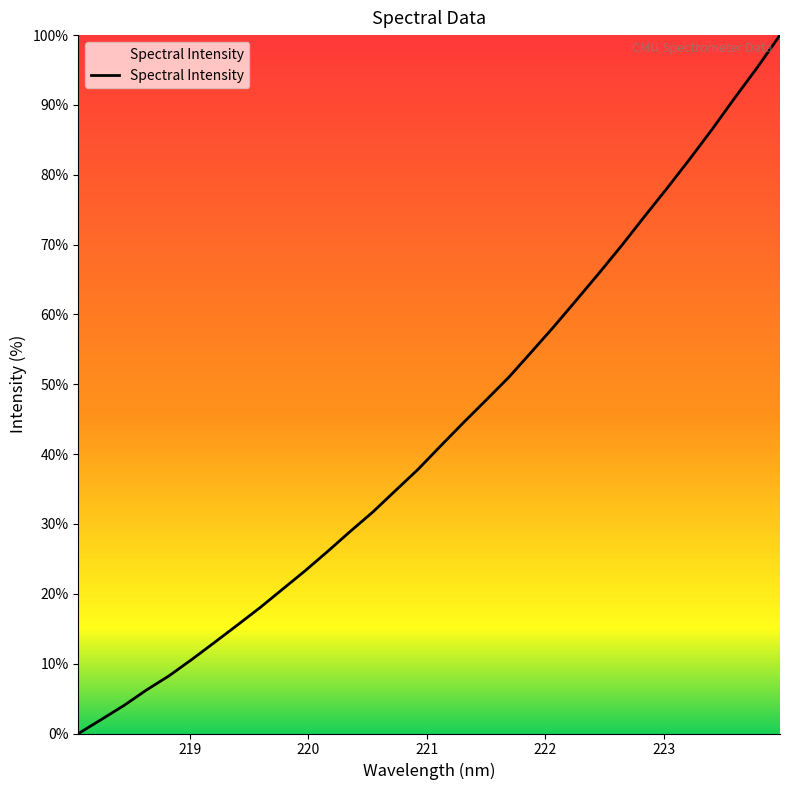

What is the difference between the second highest and second lowest values?

93.4